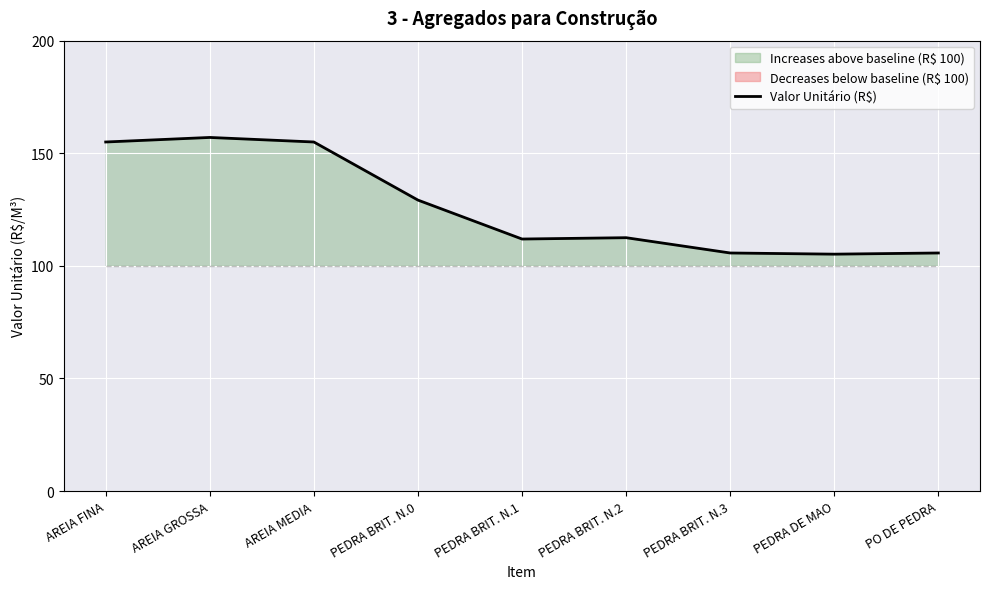

The value at PEDRA BRIT. N.0 is 129.2. True or false?

True